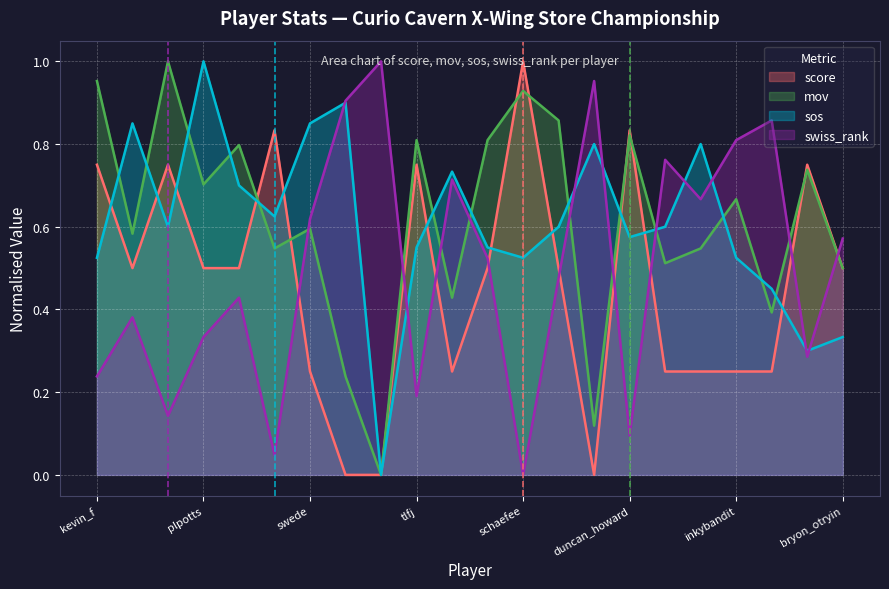

What is the total value across all series at plpotts?

2.5